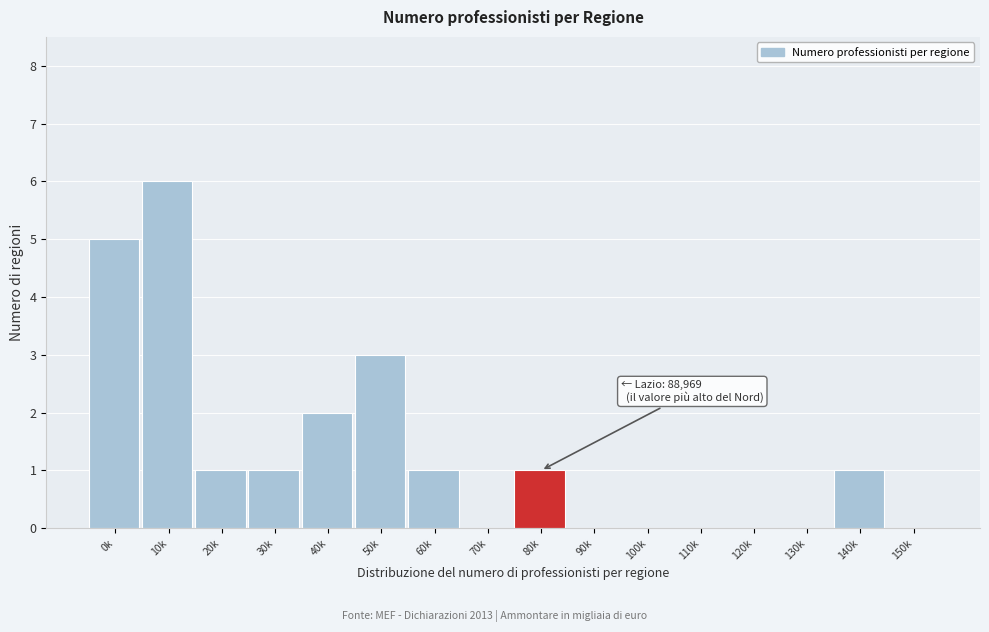

Reading left to right, transcribe all the data shown in this chart.

0k=5	10k=6	20k=1	30k=1	40k=2	50k=3	60k=1	70k=0	80k=1	90k=0	100k=0	110k=0	120k=0	130k=0	140k=1	150k=0